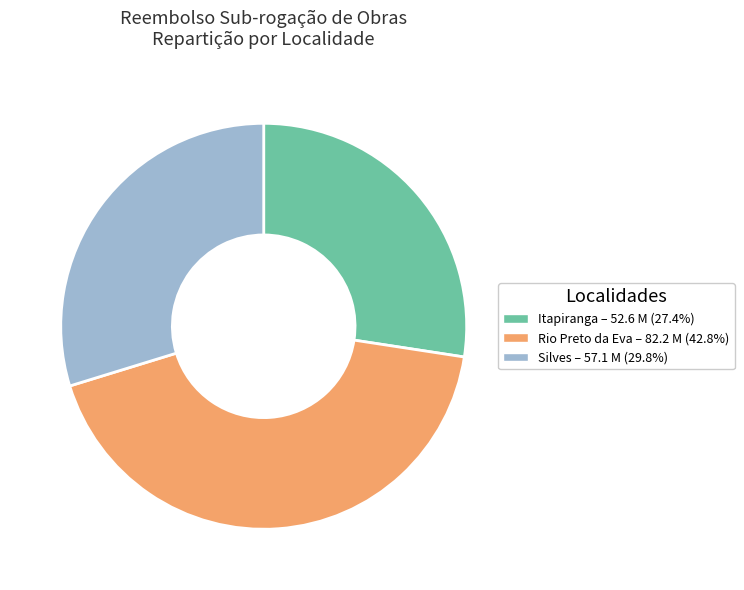

Is Rio Preto da Eva the majority of the pie?

No